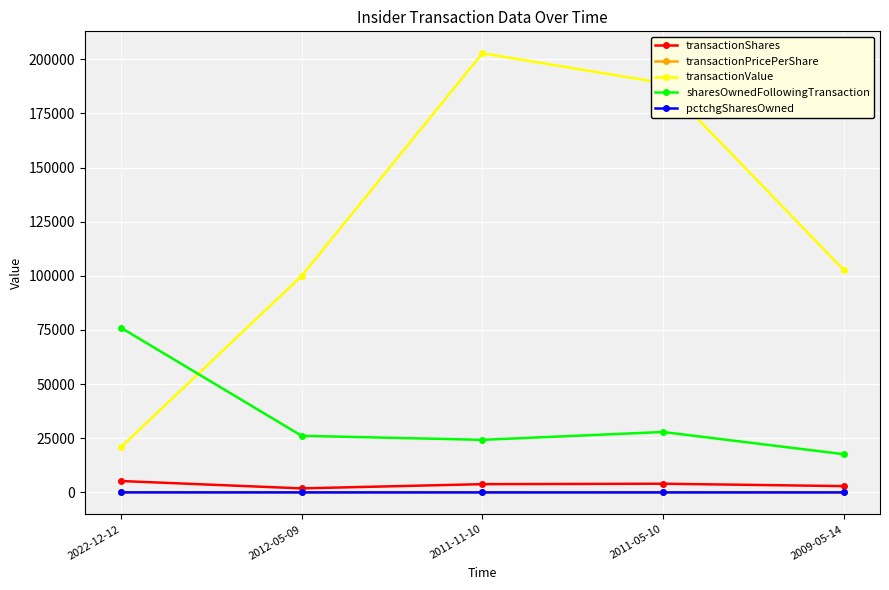

What are all the series names shown in the legend?

transactionShares, transactionPricePerShare, transactionValue, sharesOwnedFollowingTransaction, pctchgSharesOwned